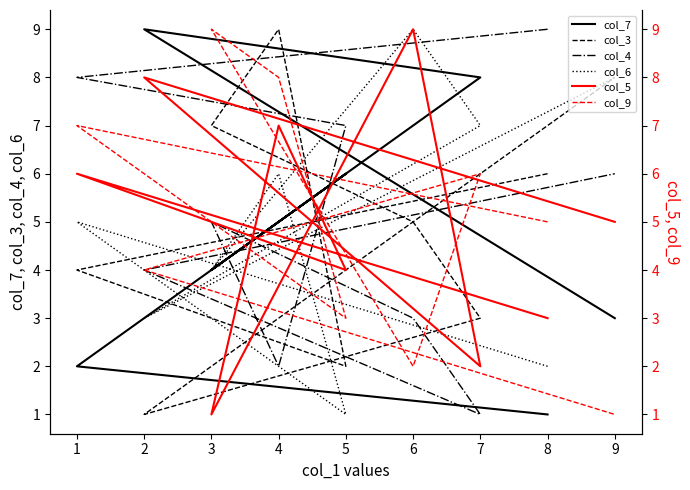

Where is the first local maximum for col_9?

1